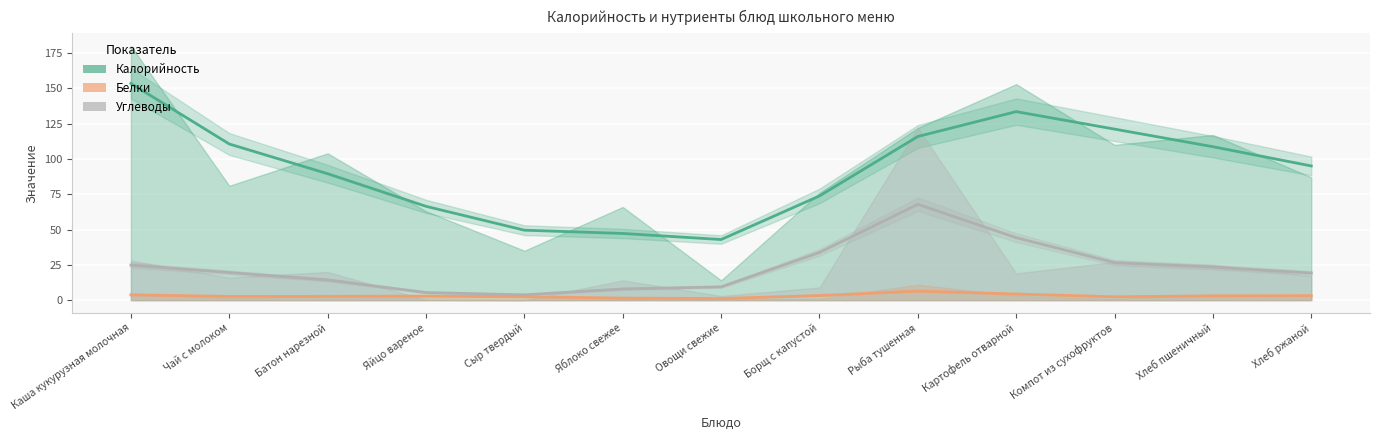

Between Компот из сухофруктов and Чай с молоком, which is larger?

Компот из сухофруктов